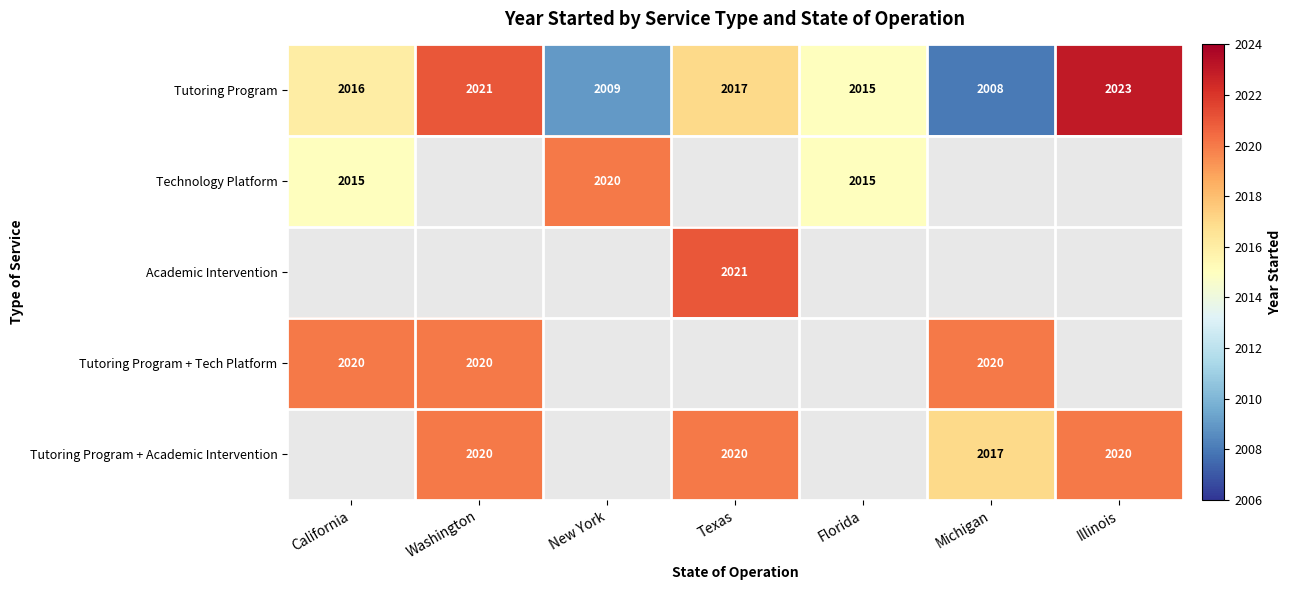

What is the sum of all Tutoring Program values?

14109